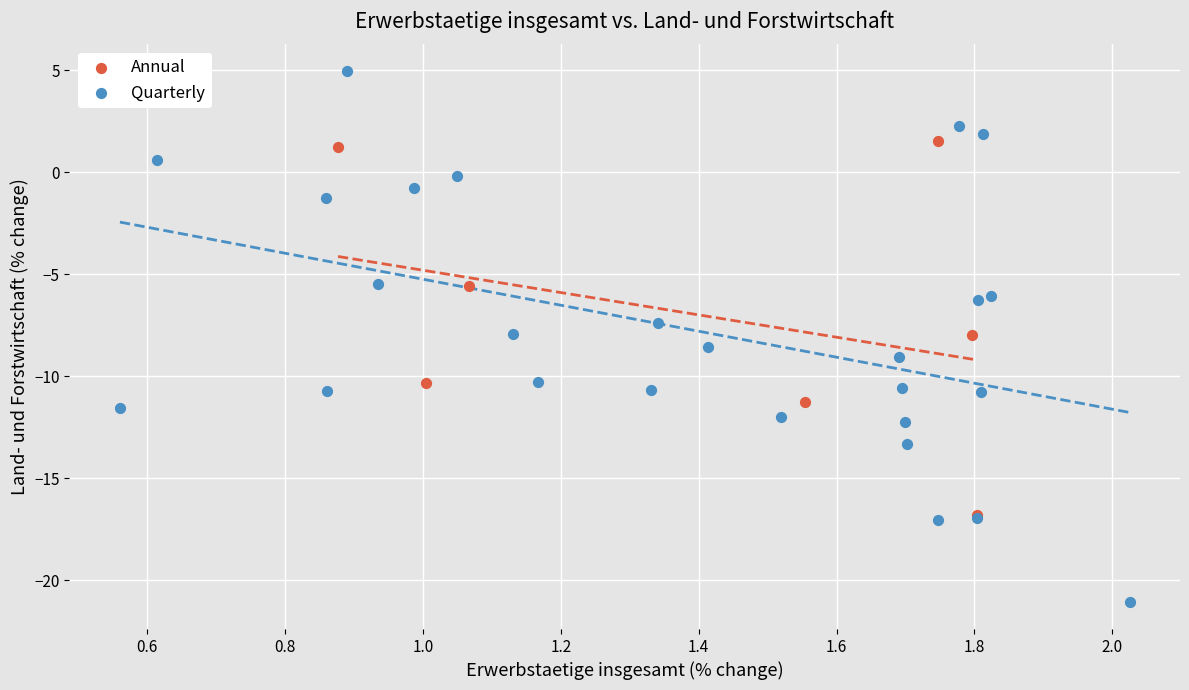

Which series has the largest Y range (max minus min)?

Quarterly